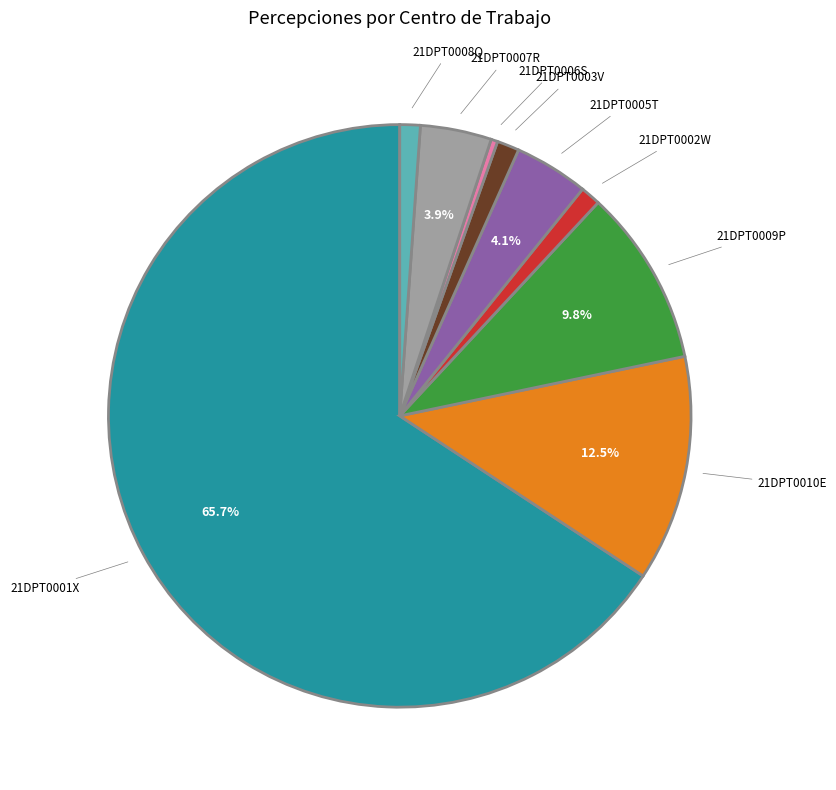

Does any single category account for the majority?

Yes